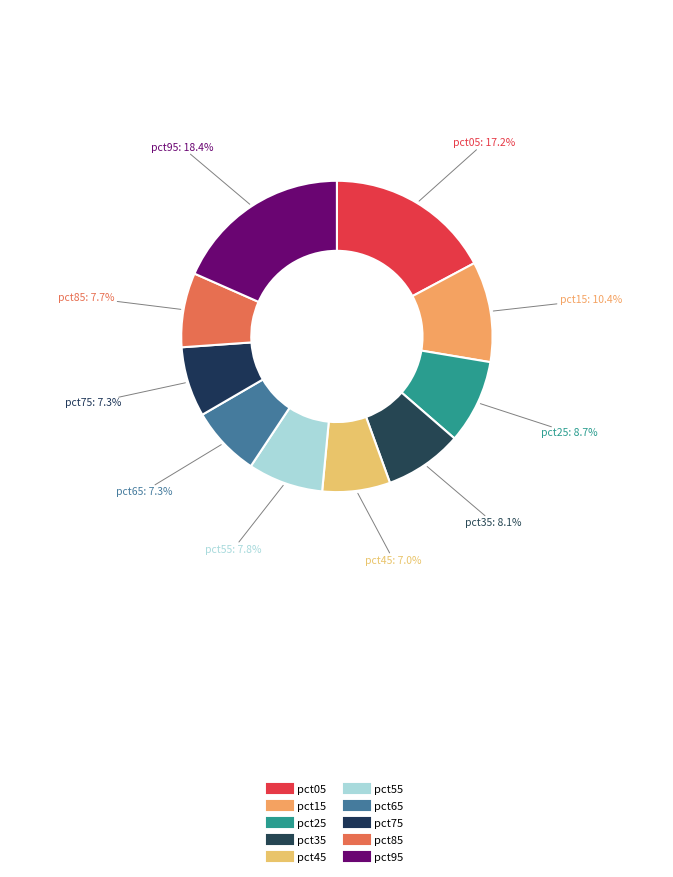

Does pct05 represent more than half of the total?

No